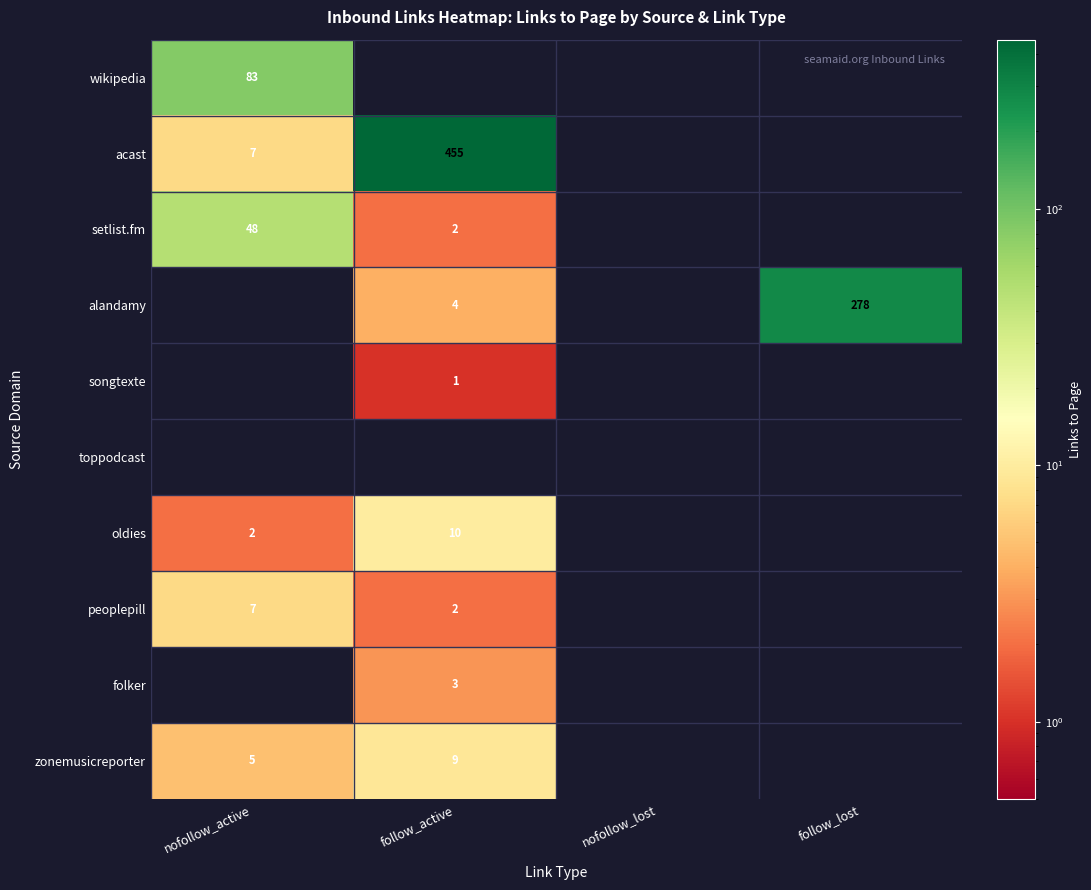

What is the spread (max minus min) of values at nofollow_active?

81.0